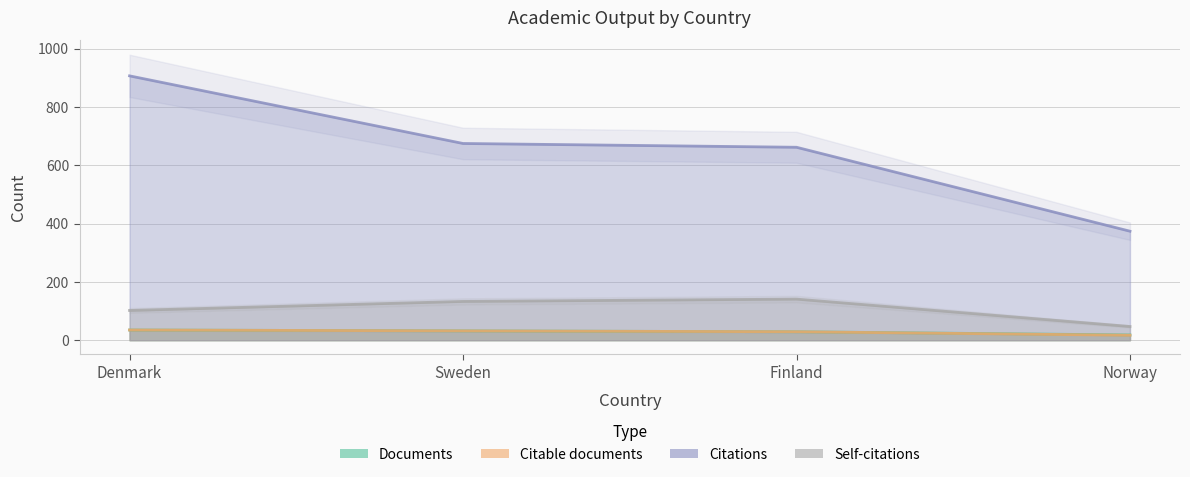

Reading left to right, list all the values displayed in this chart.

Documents: 35	32	29	18
Citable documents: 35	32	29	17
Citations: 907	675	662	374
Self-citations: 102	133	141	47